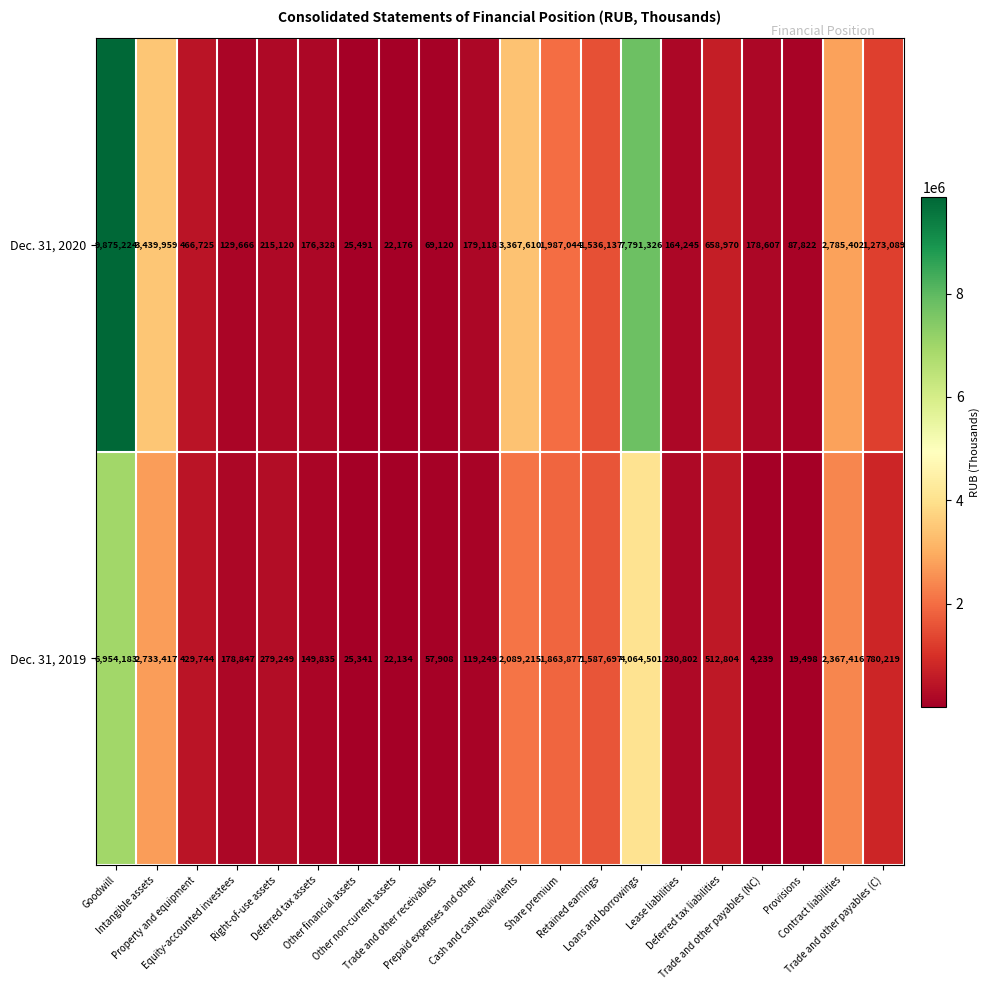

Rank the series by their maximum value, from highest to lowest.

Dec. 31, 2020, Dec. 31, 2019